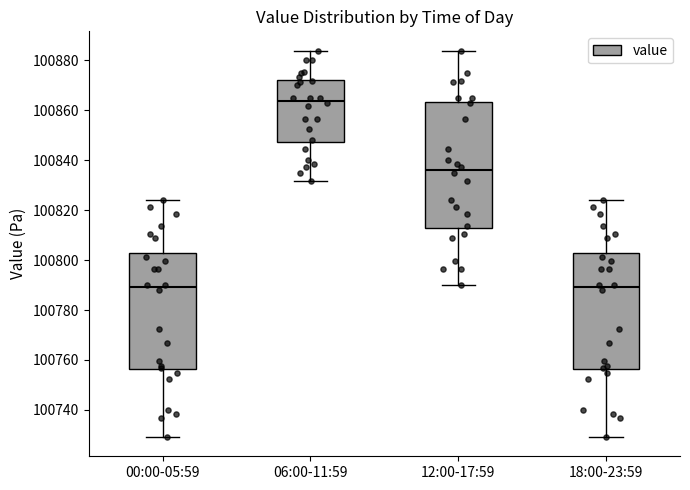

Where is the lower edge of the box for 06:00-11:59 on the y-axis? The values are not printed on the chart, so give them approximately, as read against the axis.

100848